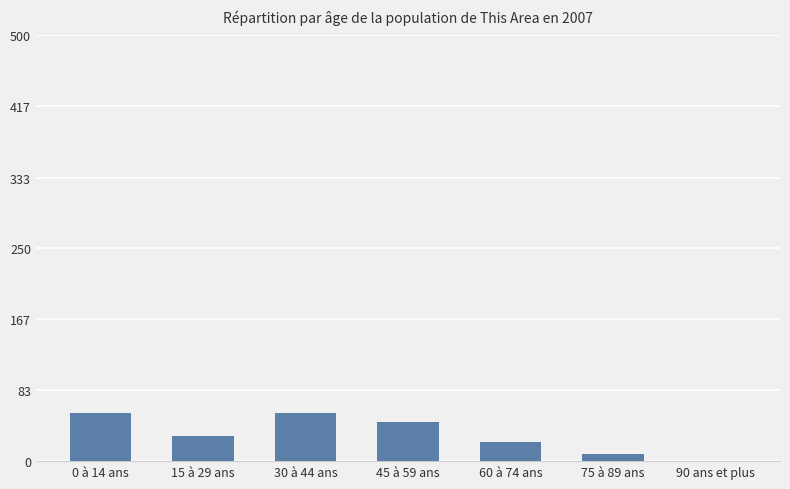

What is the greatest value displayed?

57